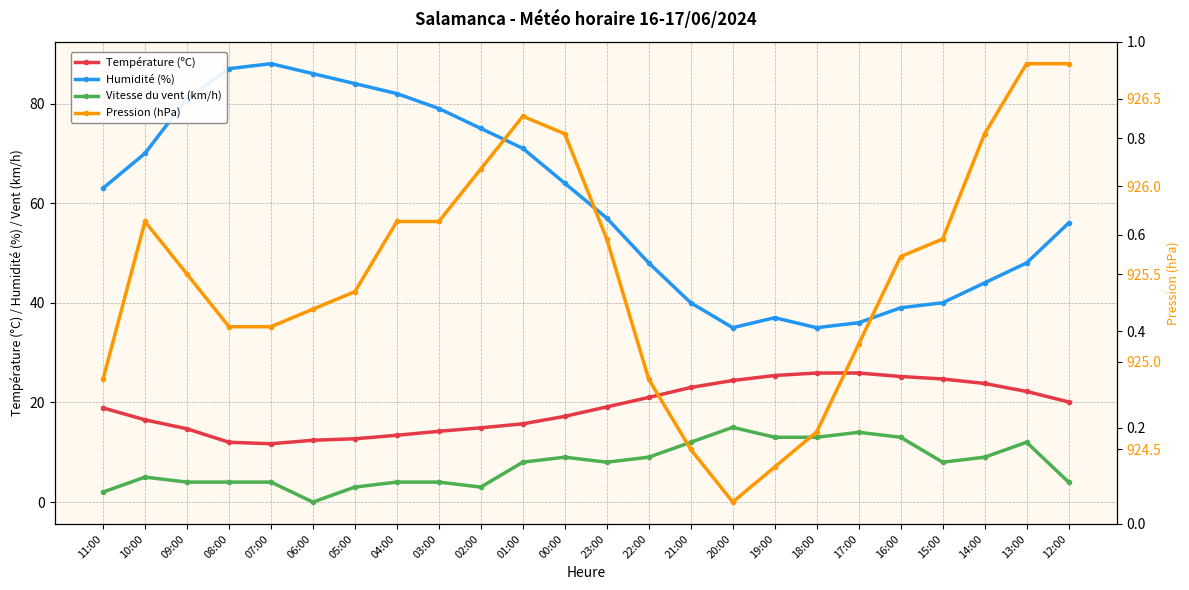

How many interior local valleys does the Vitesse du vent (km/h) series have?

4